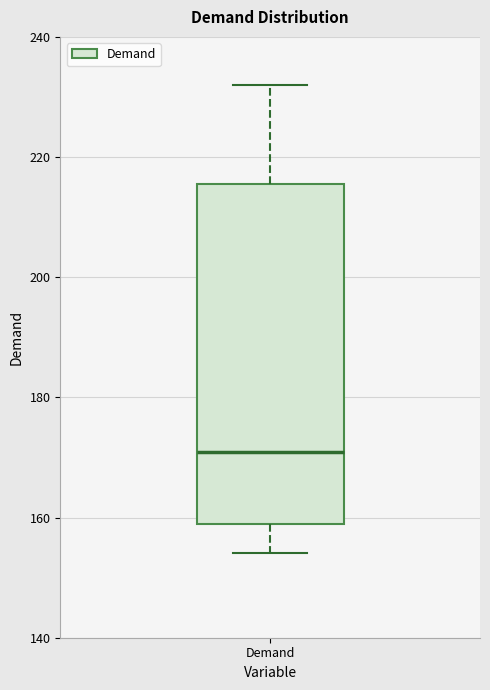

Read this box plot against the y-axis: the position of the median line, the range covered by the box, and the ends of both whiskers. The values are not printed on the chart, so give them approximately, as read against the axis.

median 170, box 158 to 216, whiskers 154 to 232